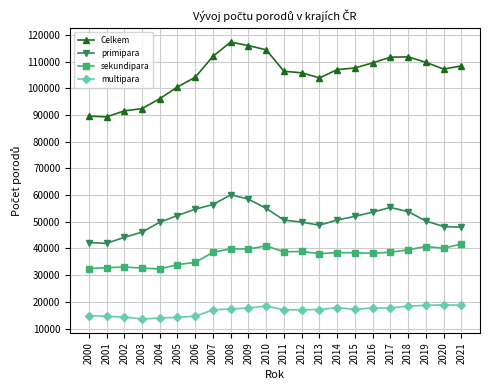

At which label does multipara first exceed 17193?

2008